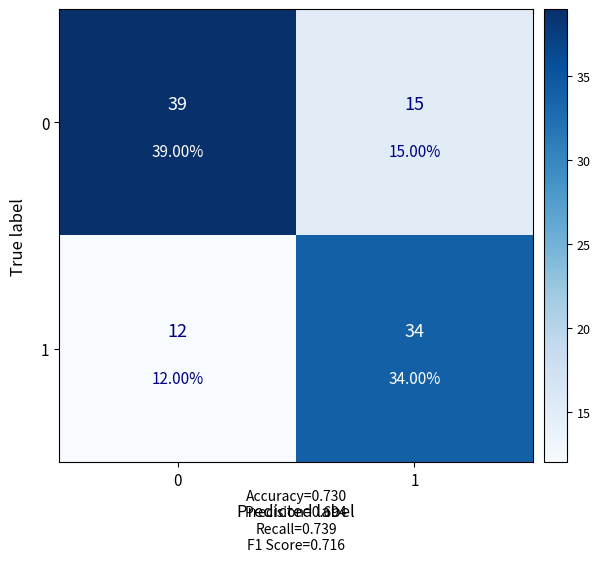

What is the total value across all series at 1?

49